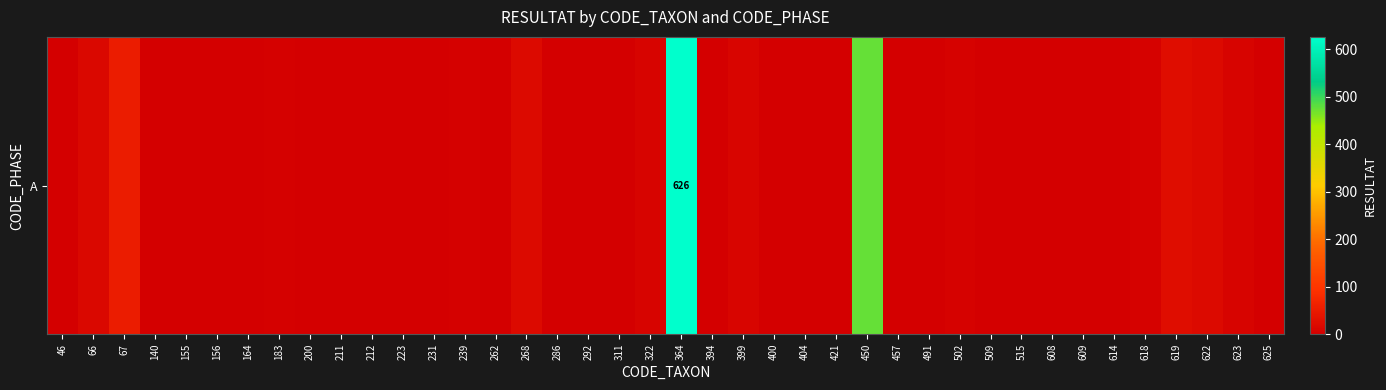

What is the difference between the values at 231 and 625?

1